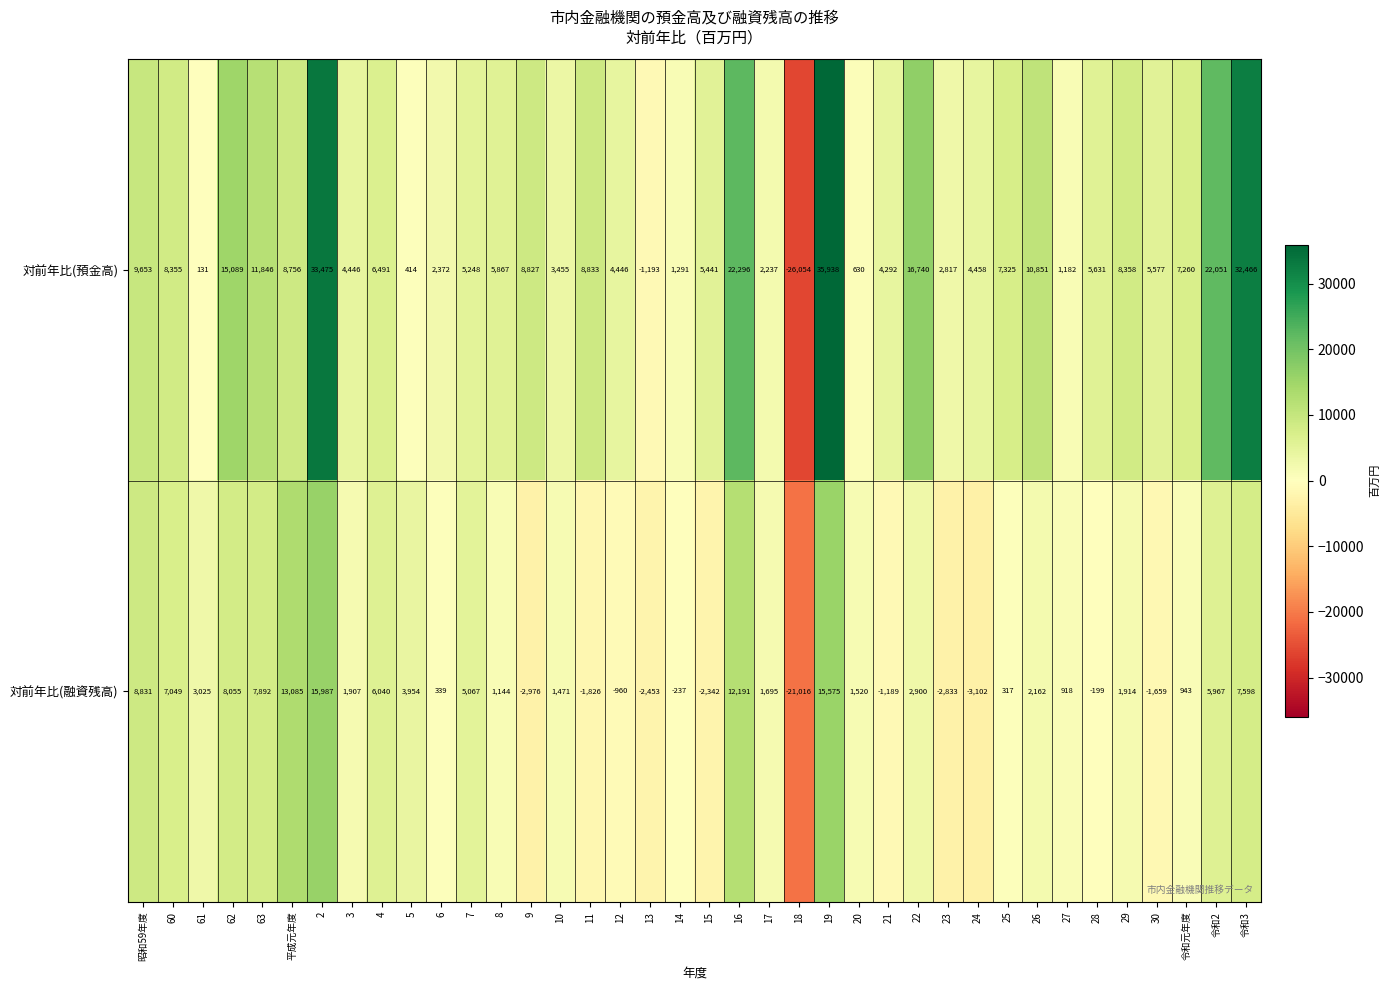

How many data points does each series have?

38